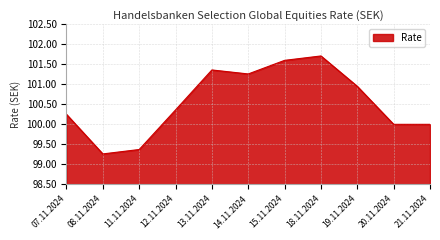

What is the ratio of the value at 13.11.2024 to the value at 15.11.2024?

1.0